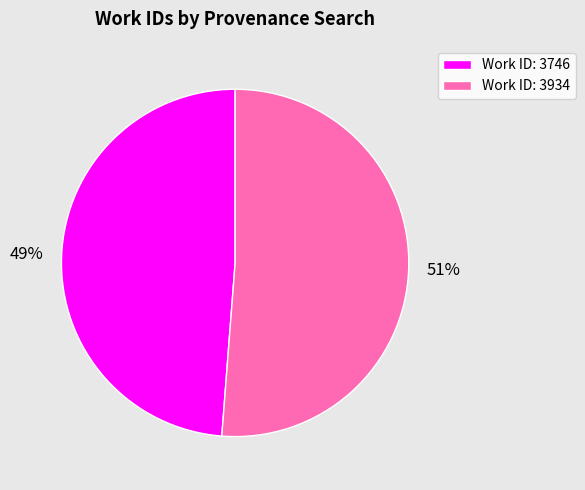

What percentage is the Work ID: 3746 slice, to the nearest percent?

49%